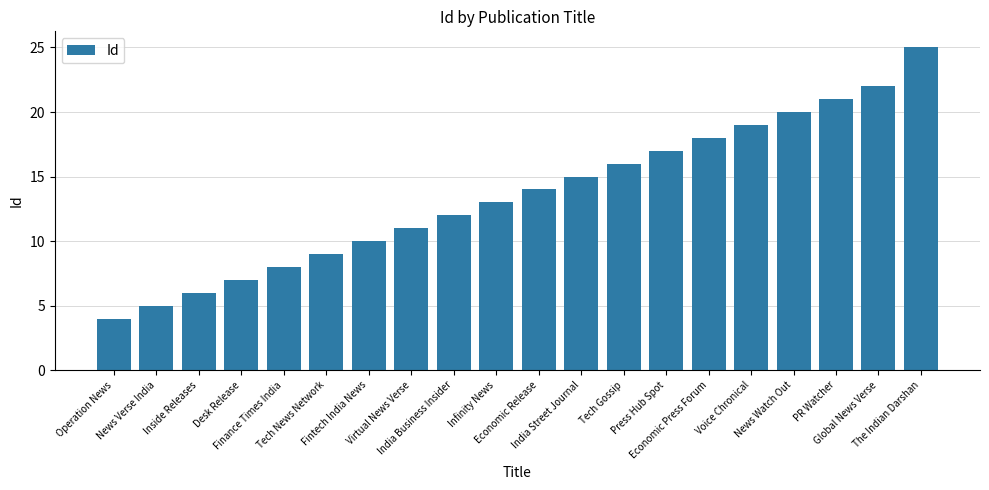

At which label is the value closest to 14?

Economic Release